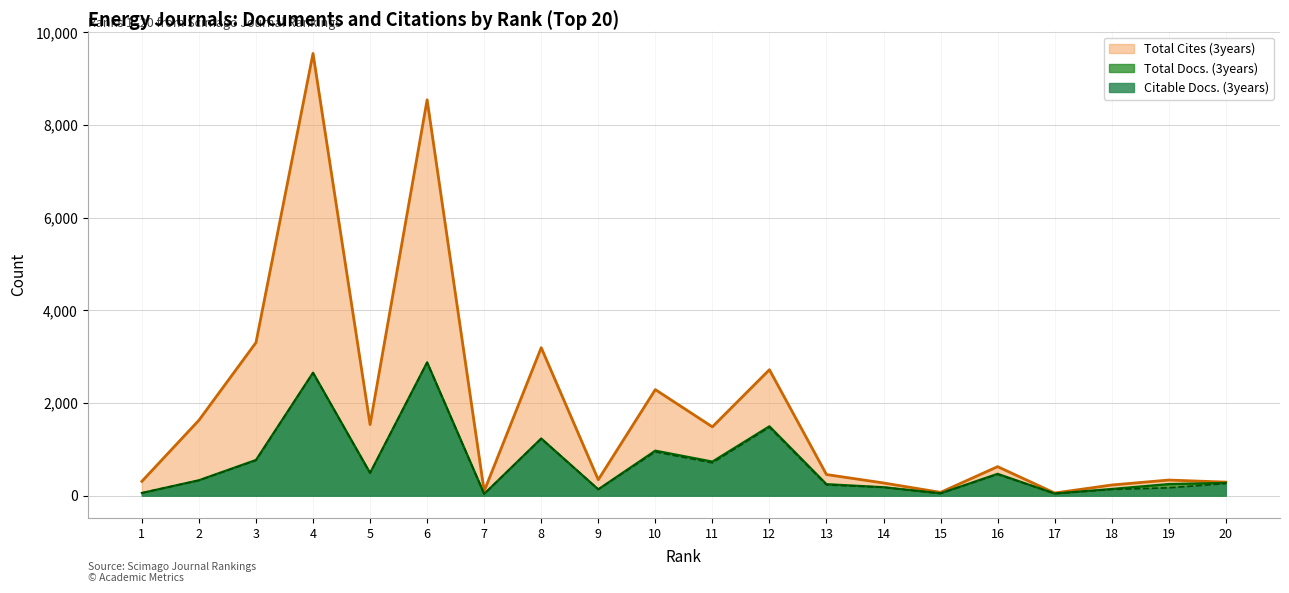

At which label is Total Docs. (3years) closest to 1457?

12